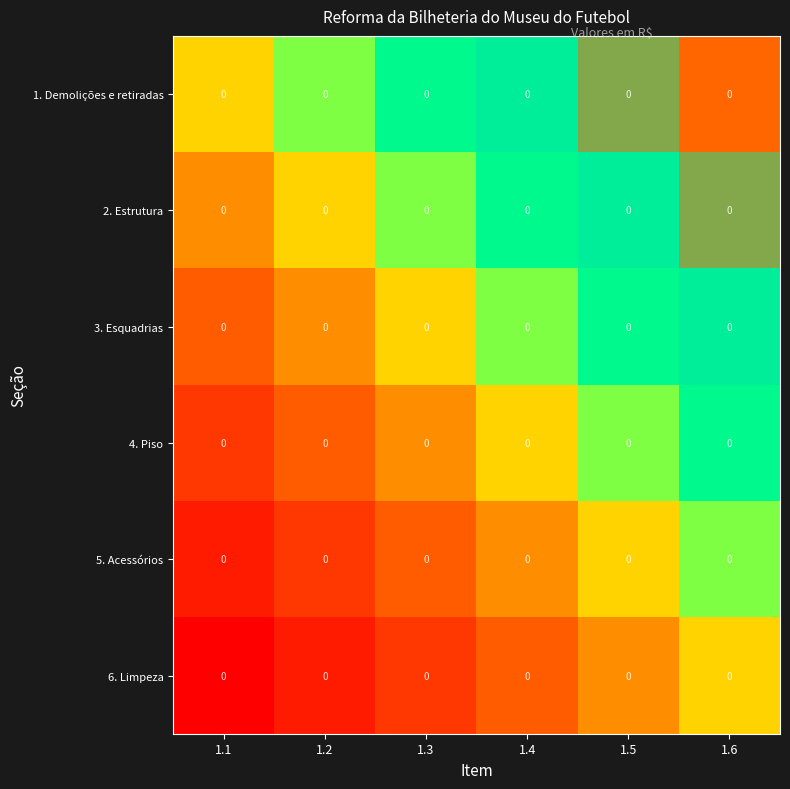

Which series has the widest spread of values?

1. Demolições e retiradas